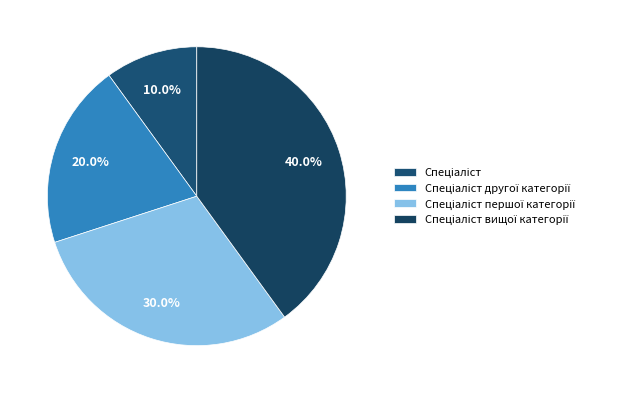

To the nearest percent, what is the combined percentage of Спеціаліст другої категорії and Спеціаліст вищої категорії?

60%